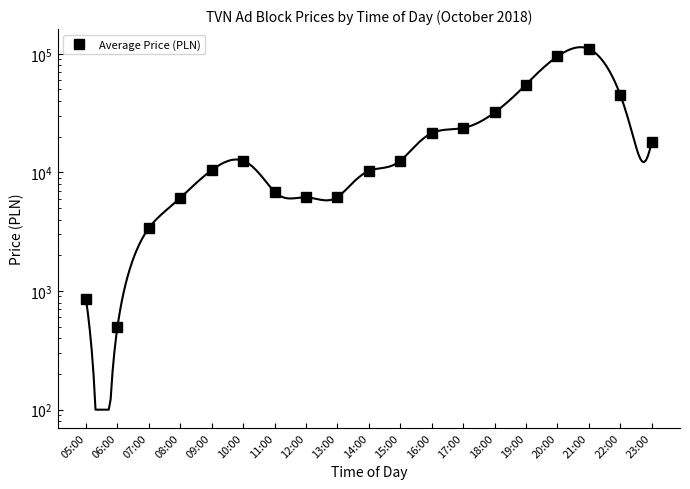

How many data points are above 12533?

9